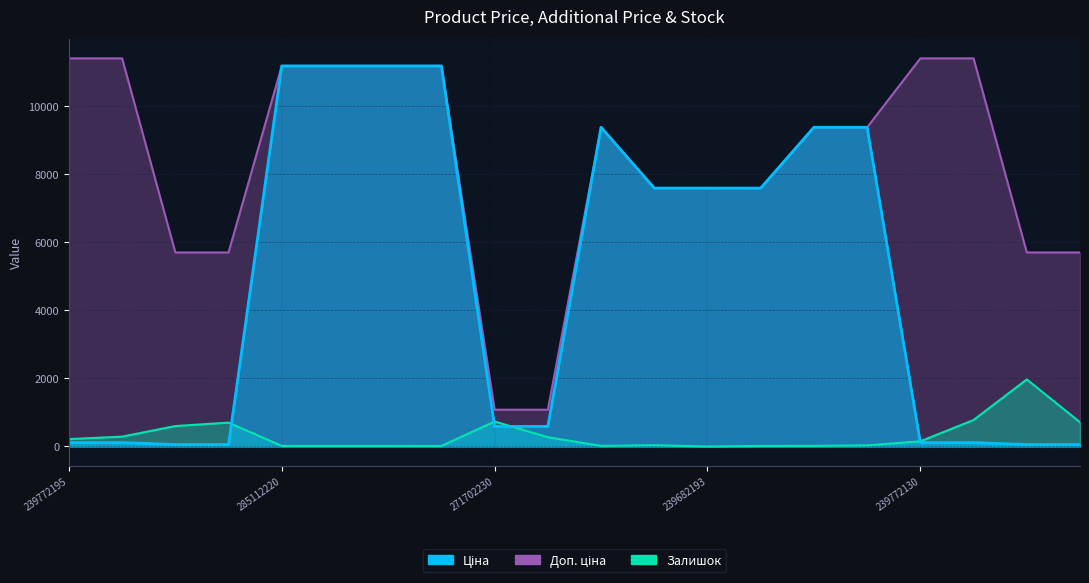

Which series has the largest total across all categories?

Доп. ціна